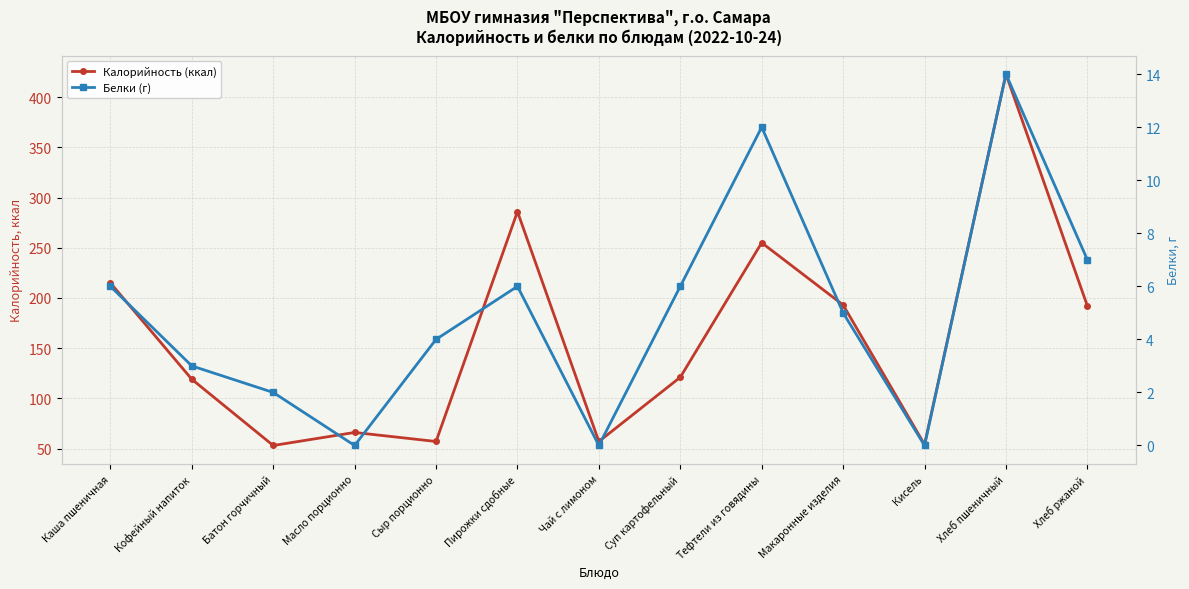

Reading left to right, what are all the values shown in this chart?

Калорийность (ккал): 215	119	53	66	57	286	57	121	255	193	54	423	192
Белки (г): 6	3	2	0	4	6	0	6	12	5	0	14	7